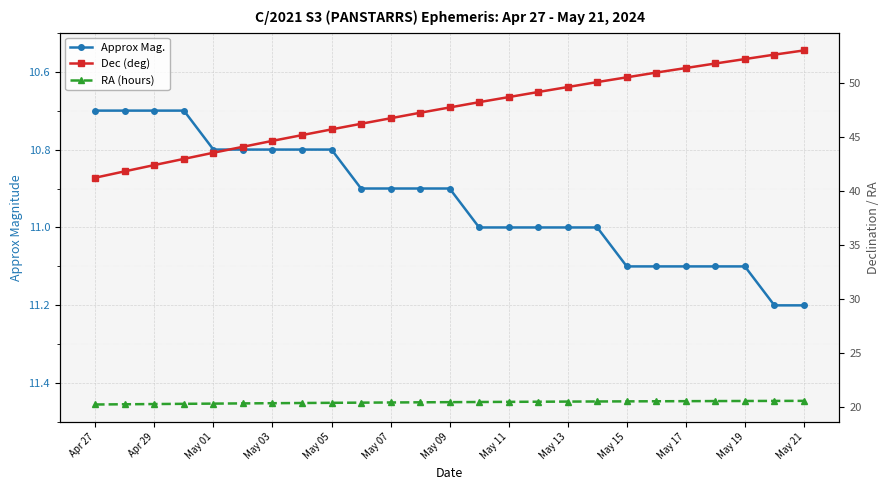

The value of Dec (deg) at May 07 is 82.3. True or false?

False